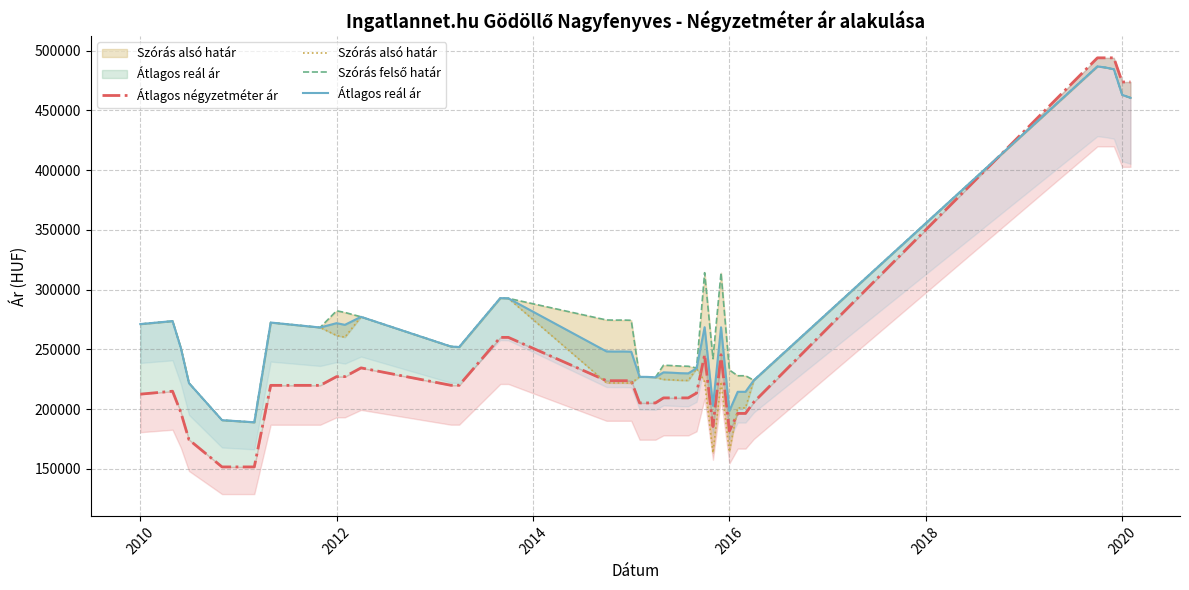

True or false: Átlagos reál ár and Átlagos négyzetméter ár intersect in this chart.

True